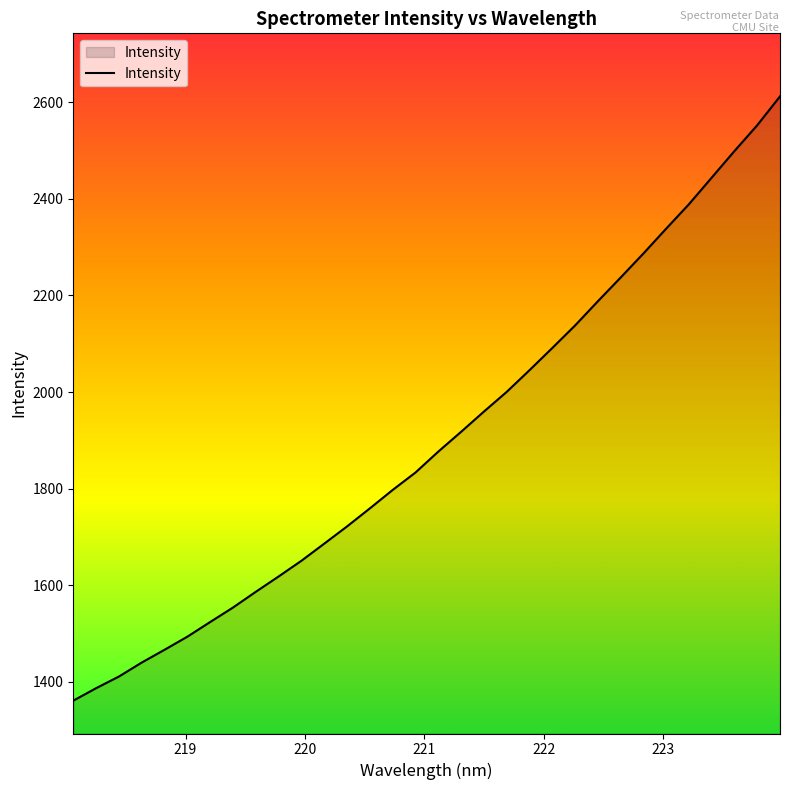

What is the smallest value displayed?

1360.8